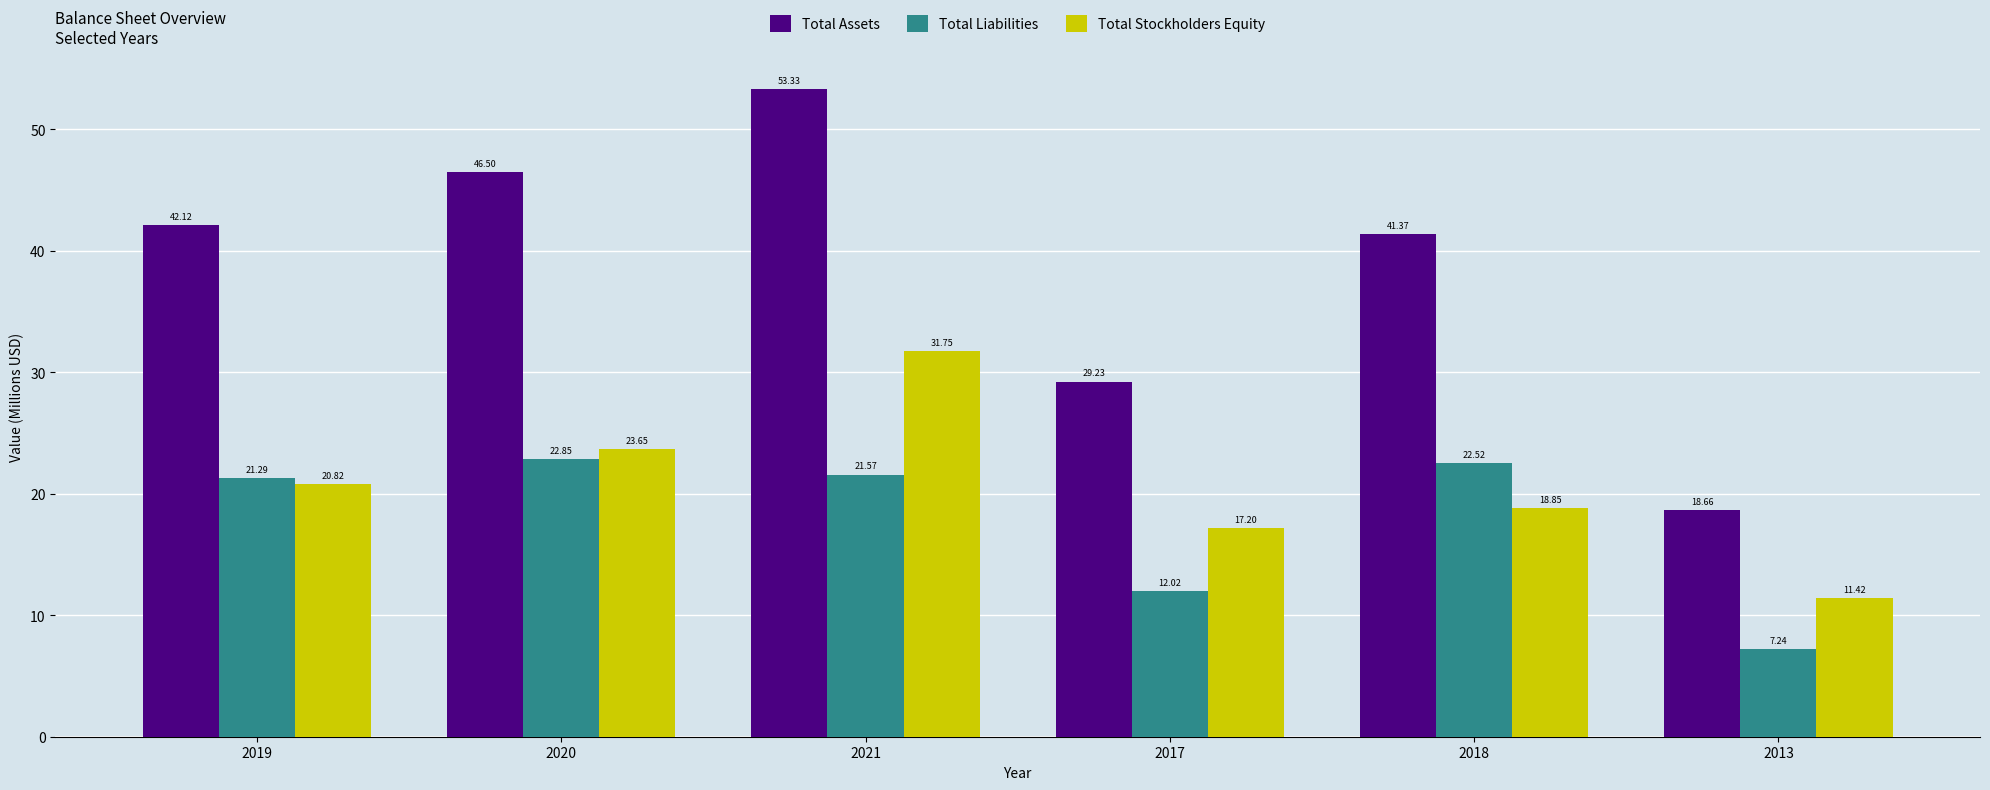

What is the difference between the maximum and minimum values in the Total Liabilities series?

15.6